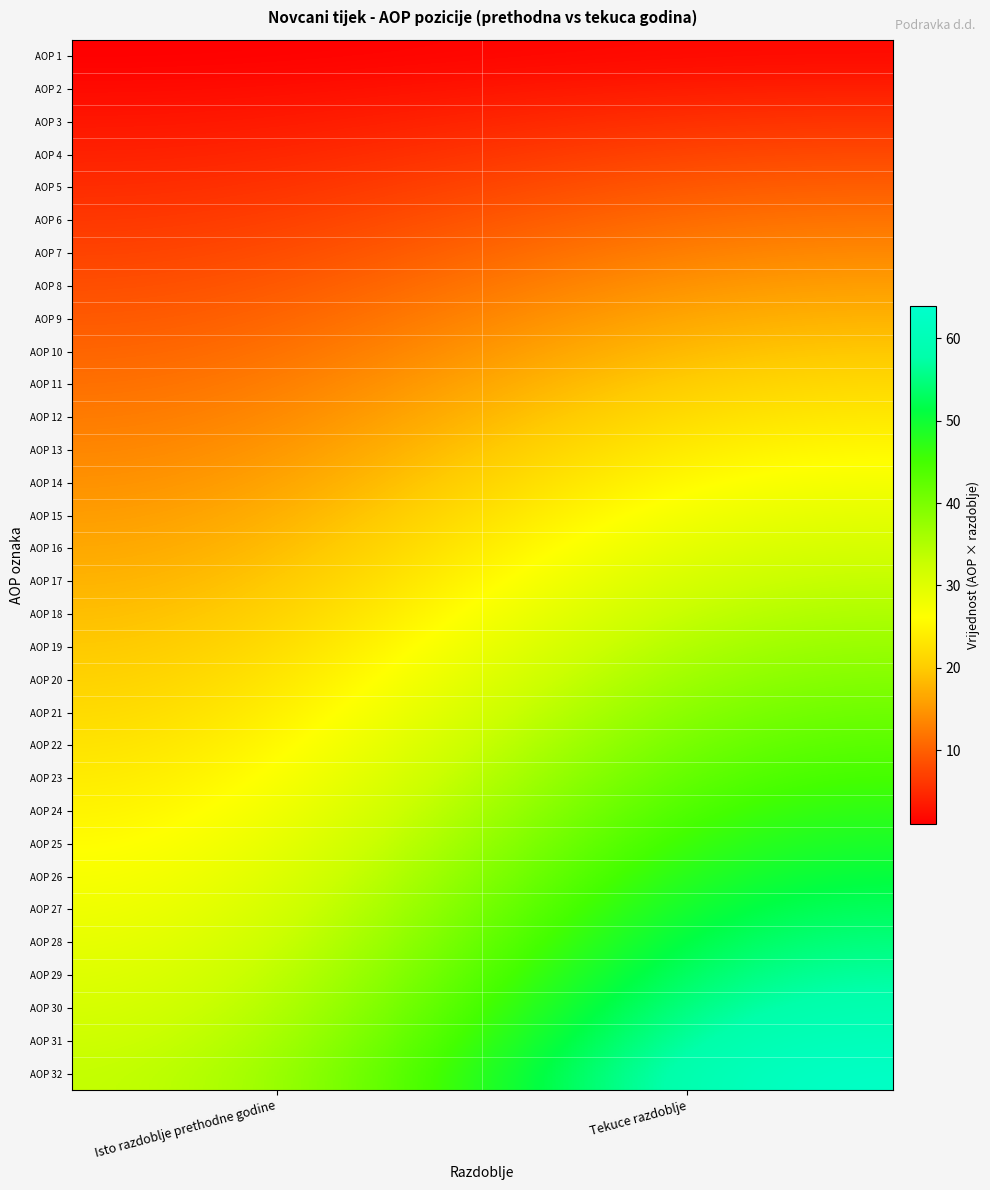

Between Tekuce razdoblje and Isto razdoblje prethodne godine, which is larger?

Tekuce razdoblje